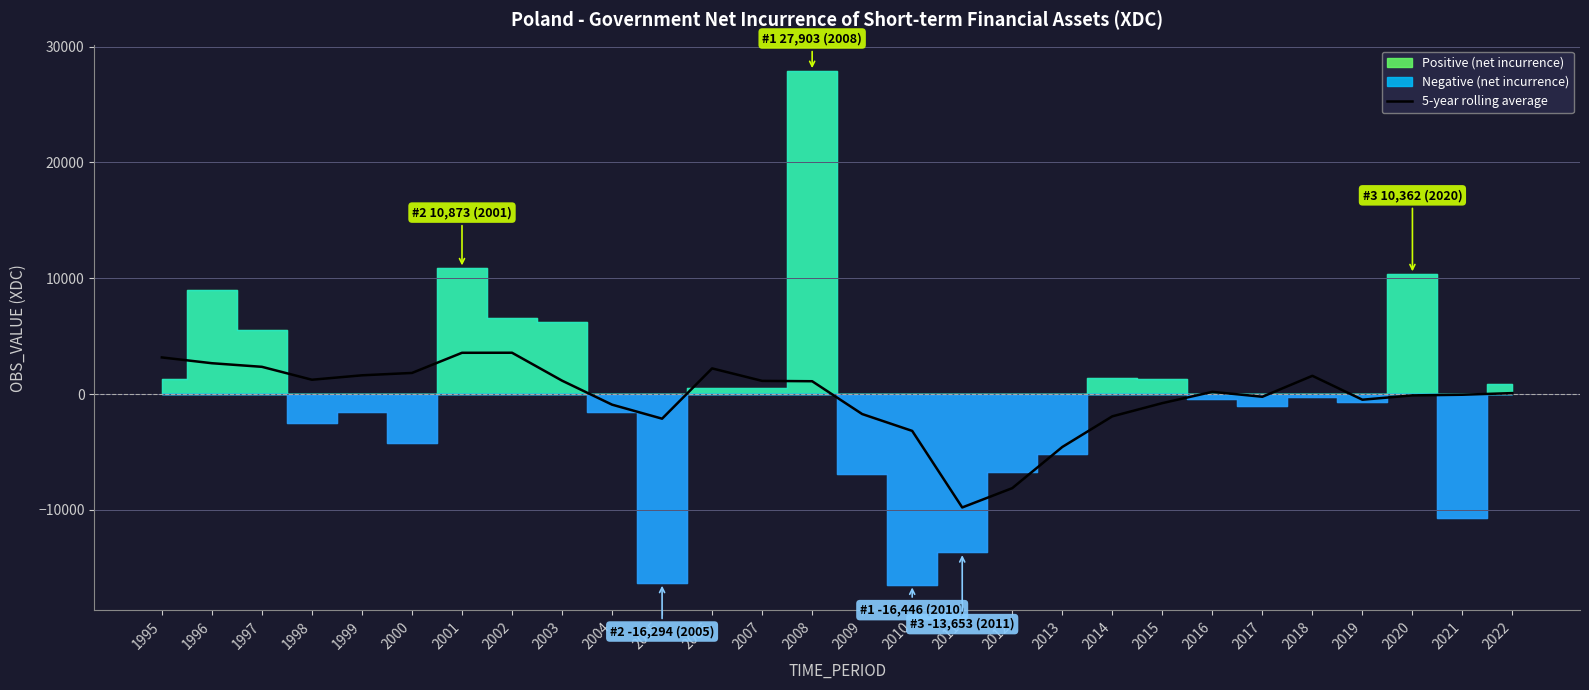

What is the difference between the second highest and minimum values?

13352.6